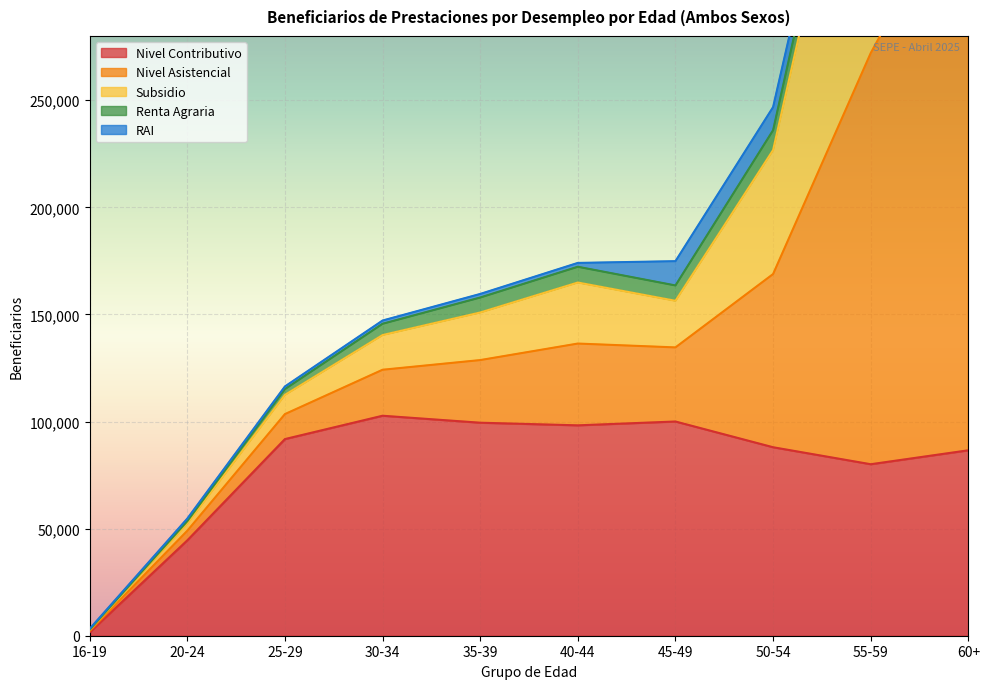

What position from the right is 50-54?

3